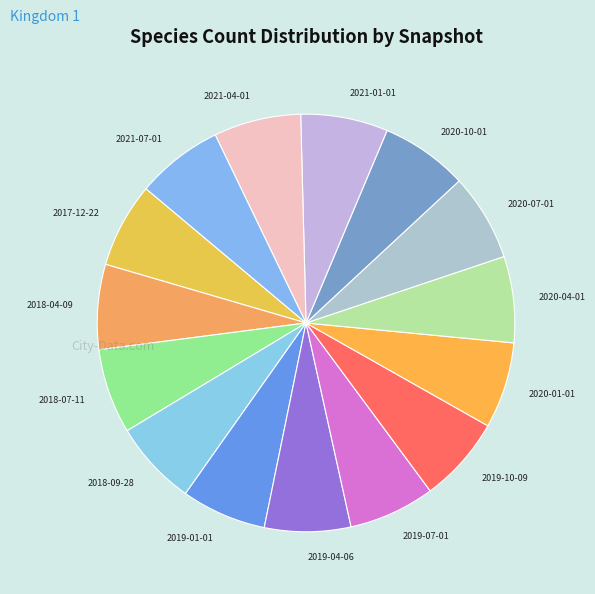

How many slices are in this pie chart?

15